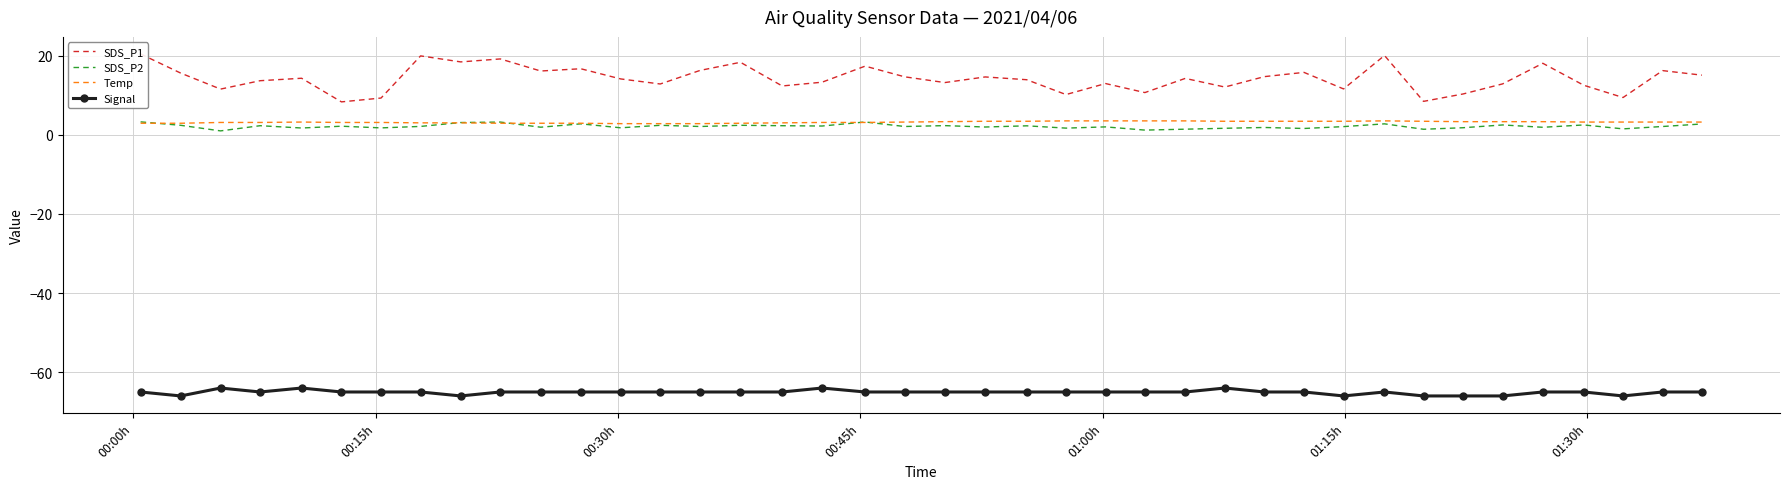

What is the maximum value for Temp?

3.5